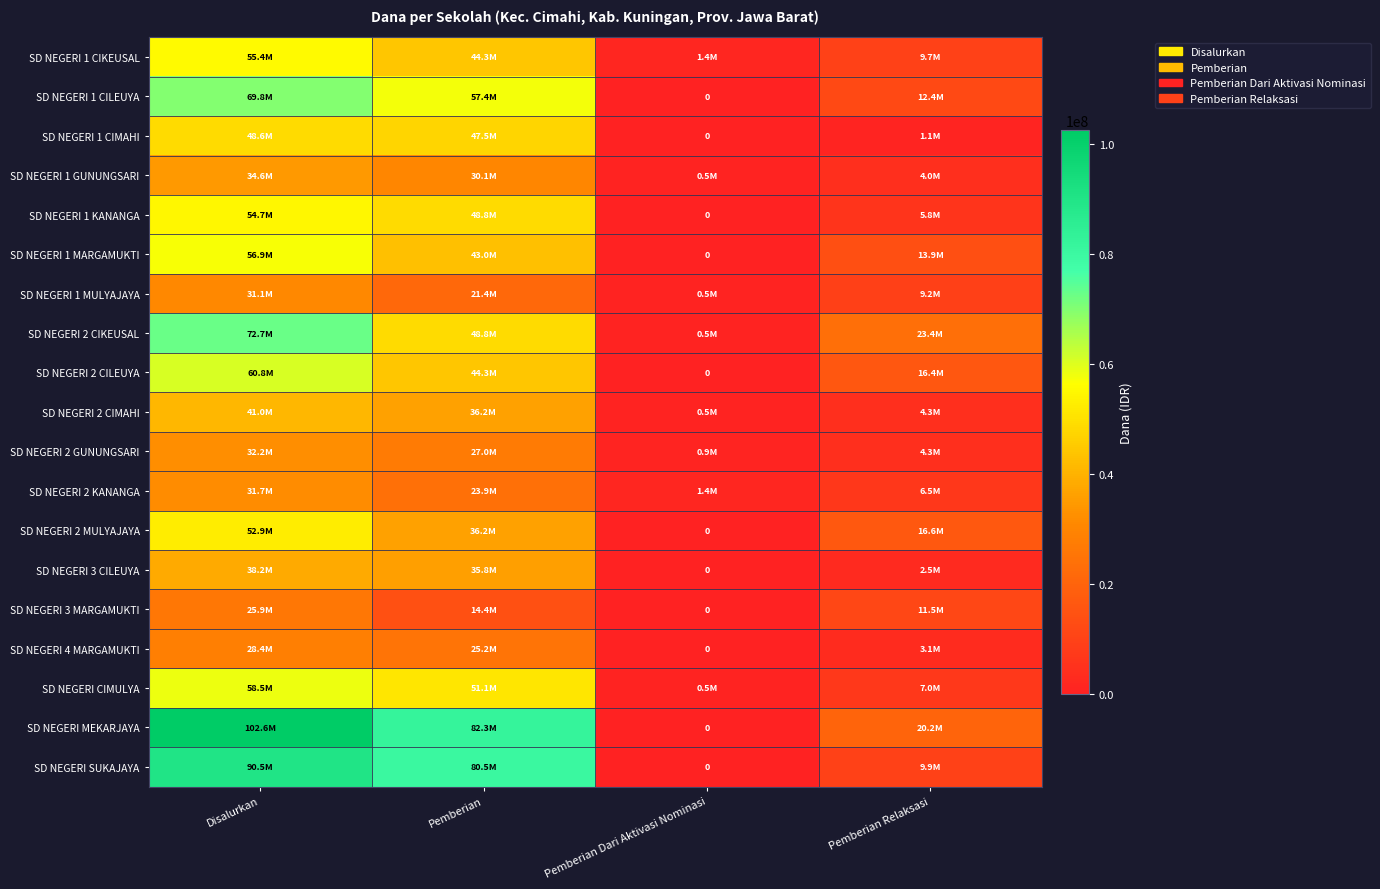

What is the sum of the SD NEGERI 1 MARGAMUKTI values at Pemberian Relaksasi and Disalurkan?

70875000